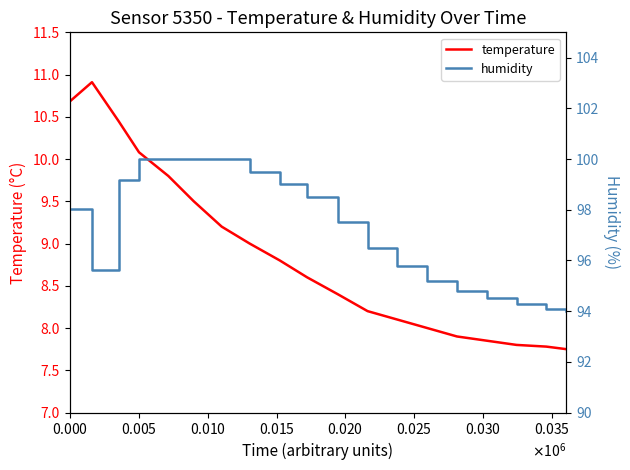

At how many categories does at least one series exceed 89?

19